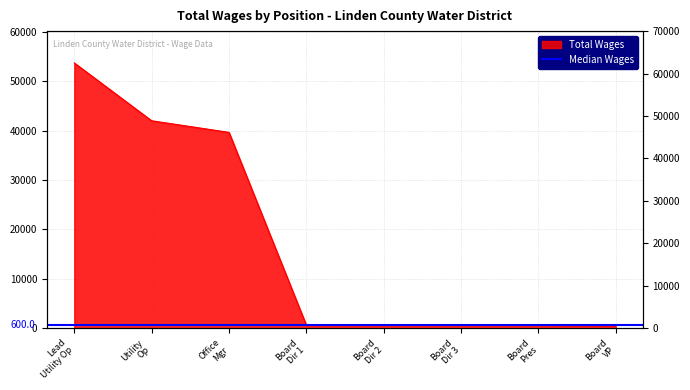

Between Board Pres and Board VP, which is larger?

Board Pres